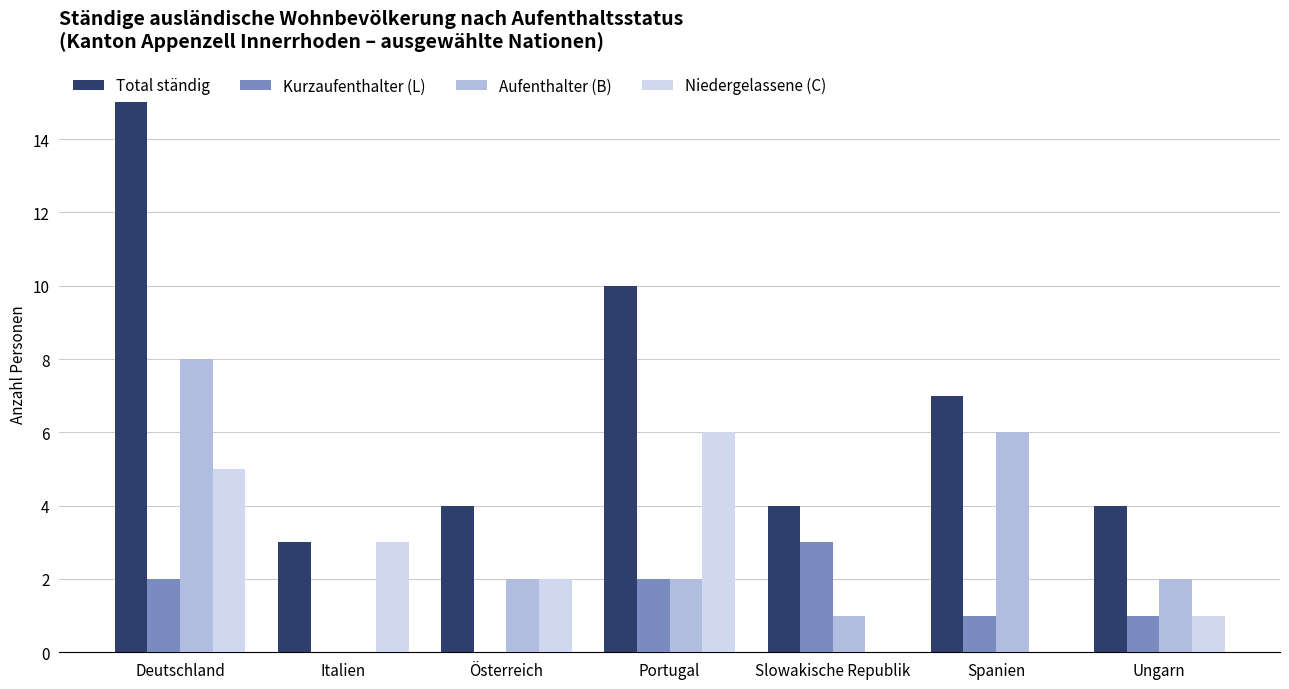

Read the Total ständig value at Portugal.

10